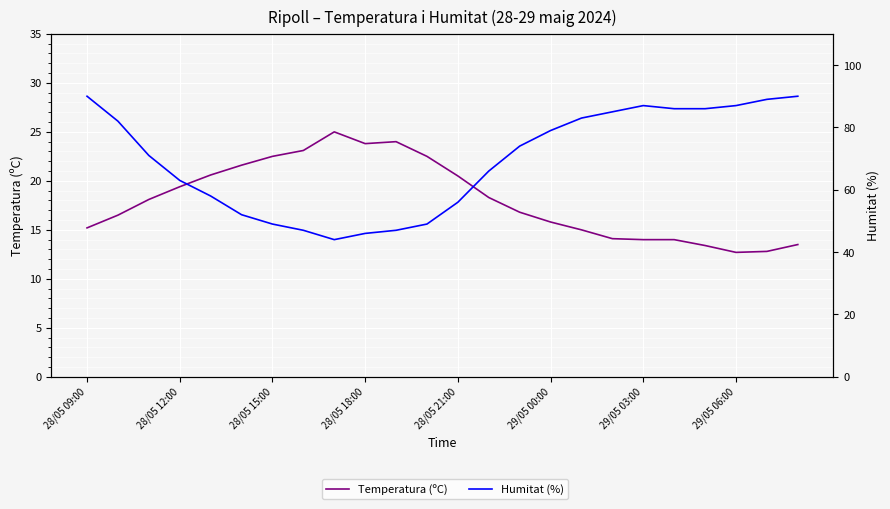

Which series changed the most between 10 and 16?

Humitat (%)